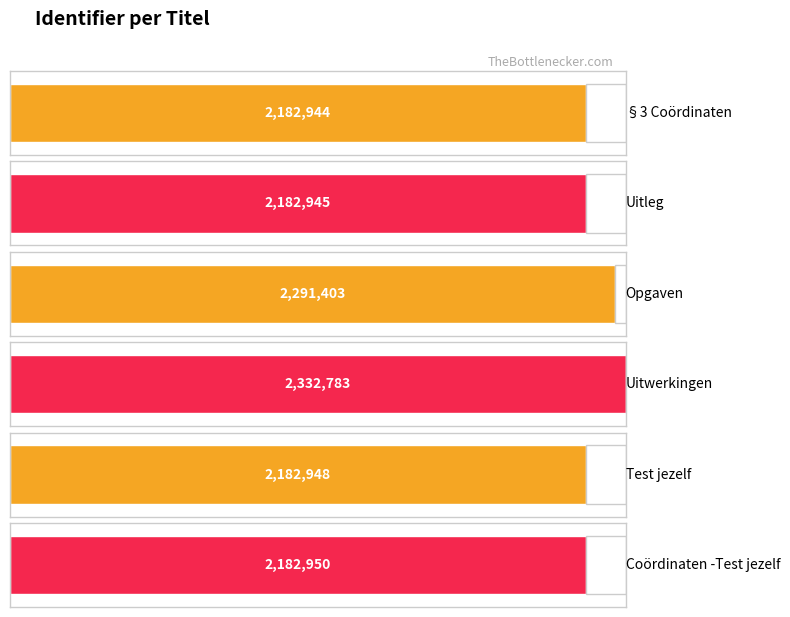

What is the sum of all values?

13355973